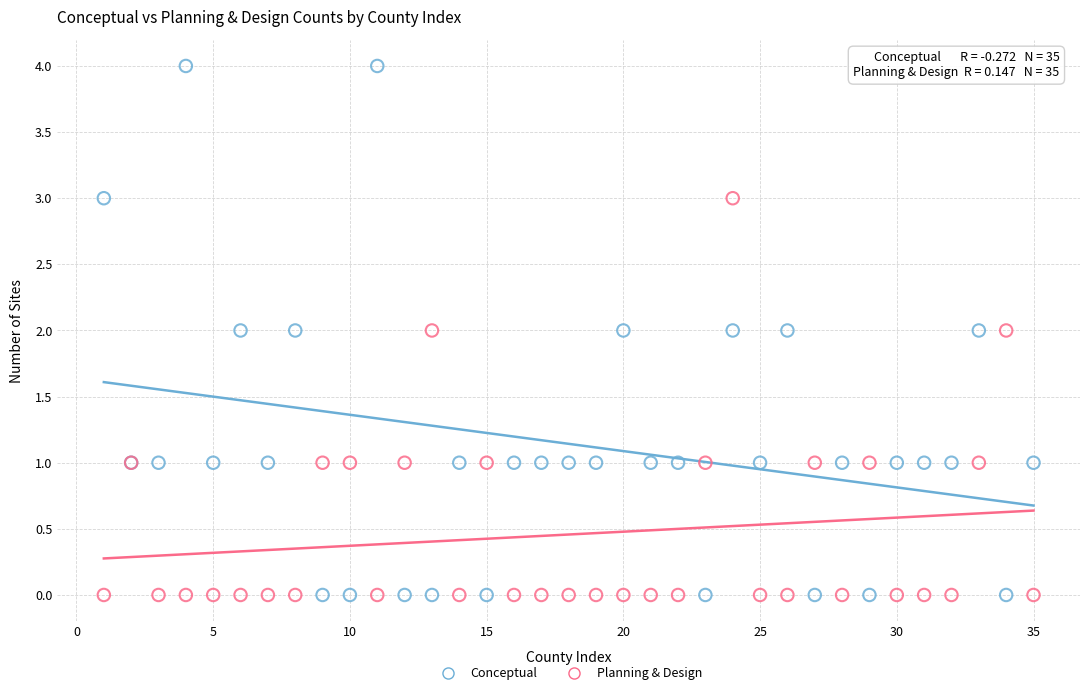

Which series has the widest spread of Y values?

Conceptual